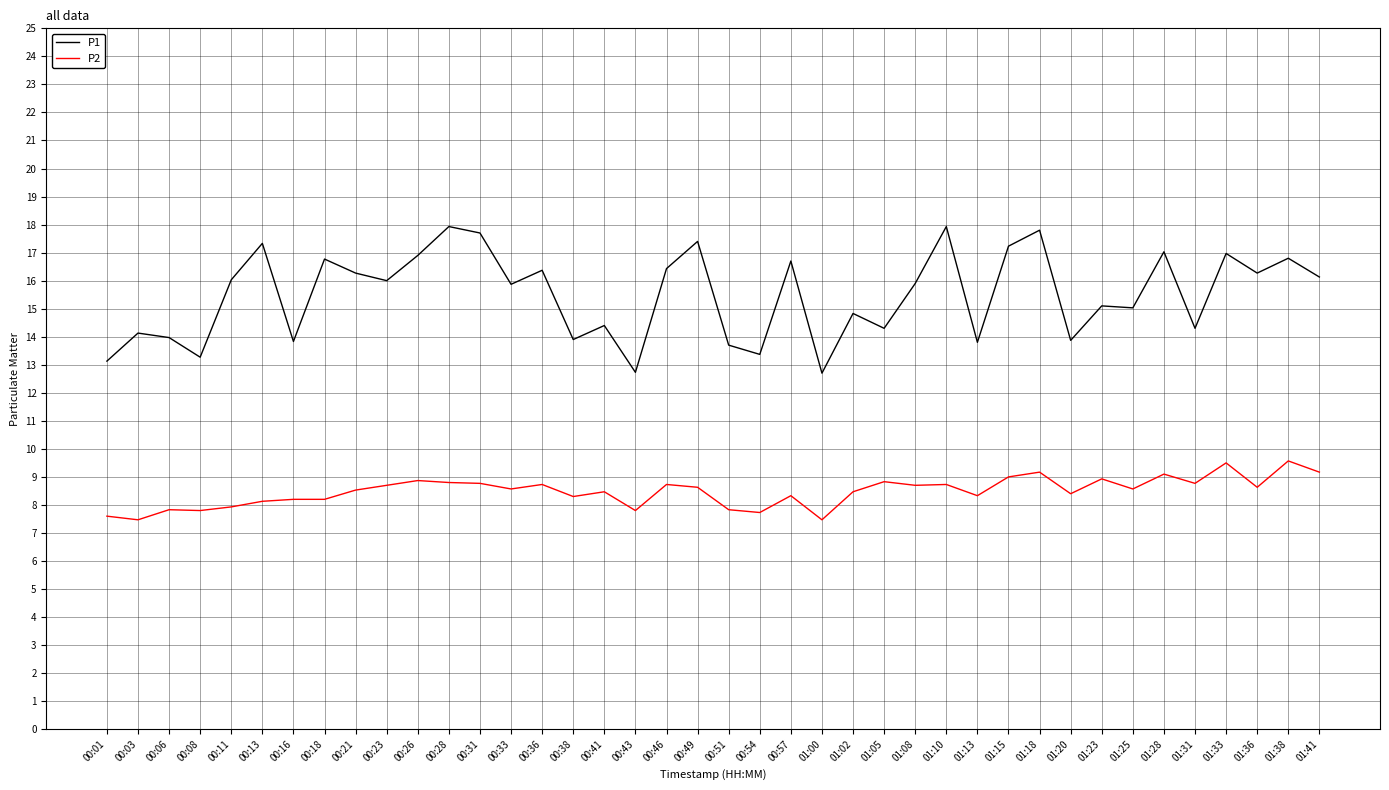

What is the lowest value of the P2 series?

7.5